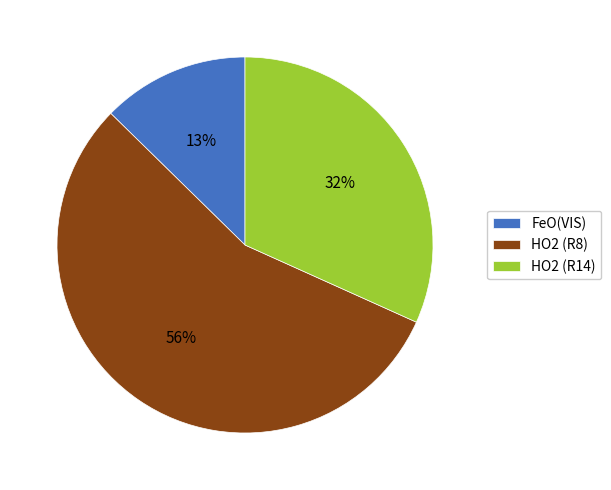

Is it true that HO2 (R14) is 21% of the pie?

False